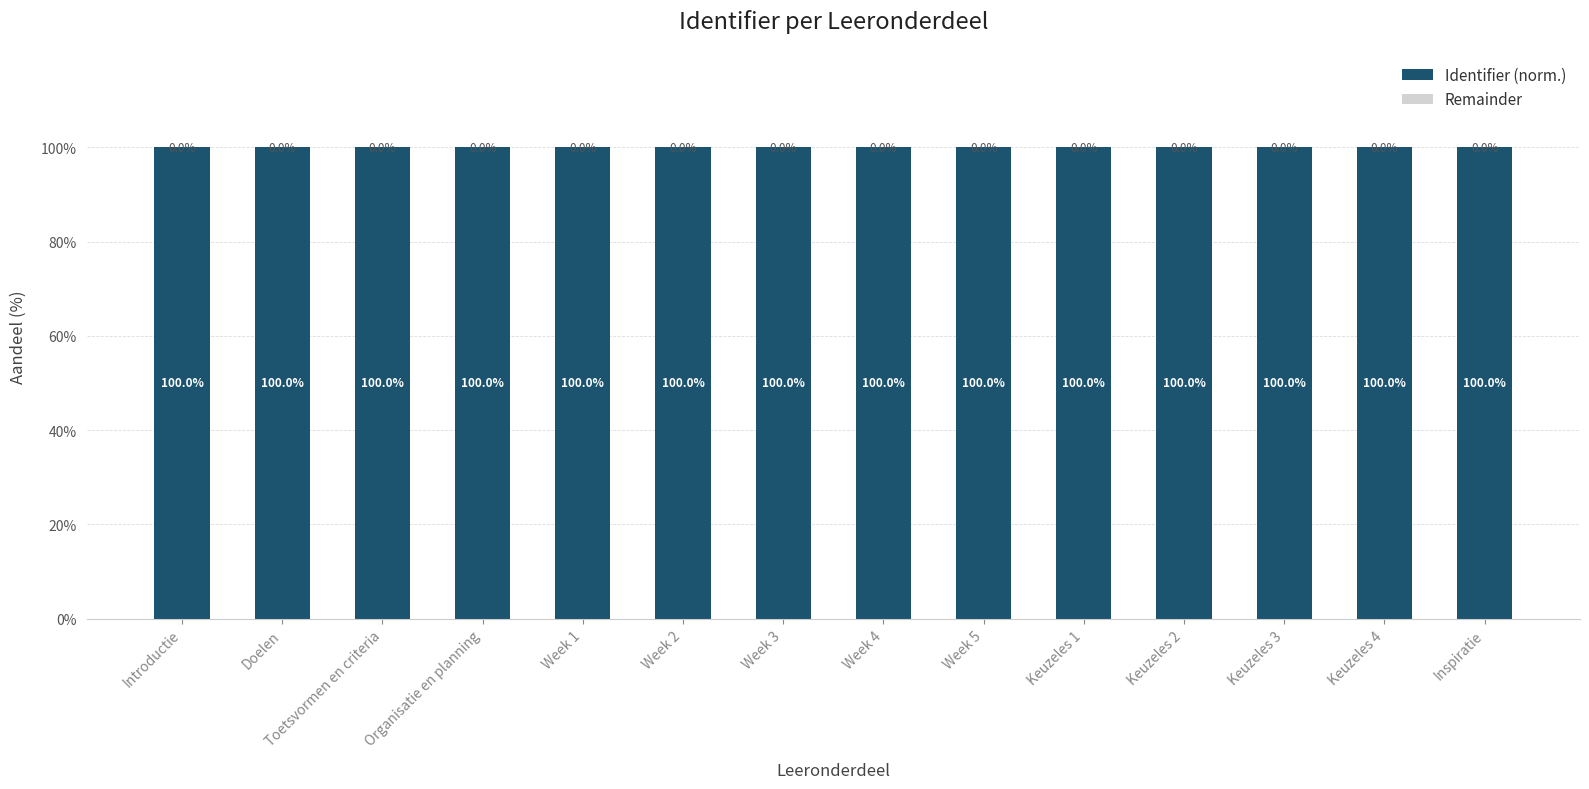

What are all the series names shown in the legend?

Identifier (norm.), Remainder